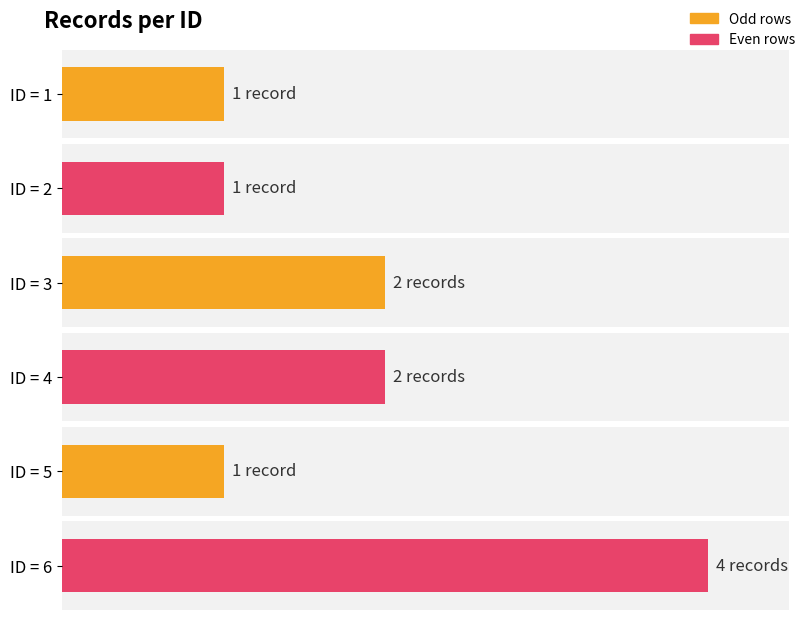

What value does the data have at 1?

1